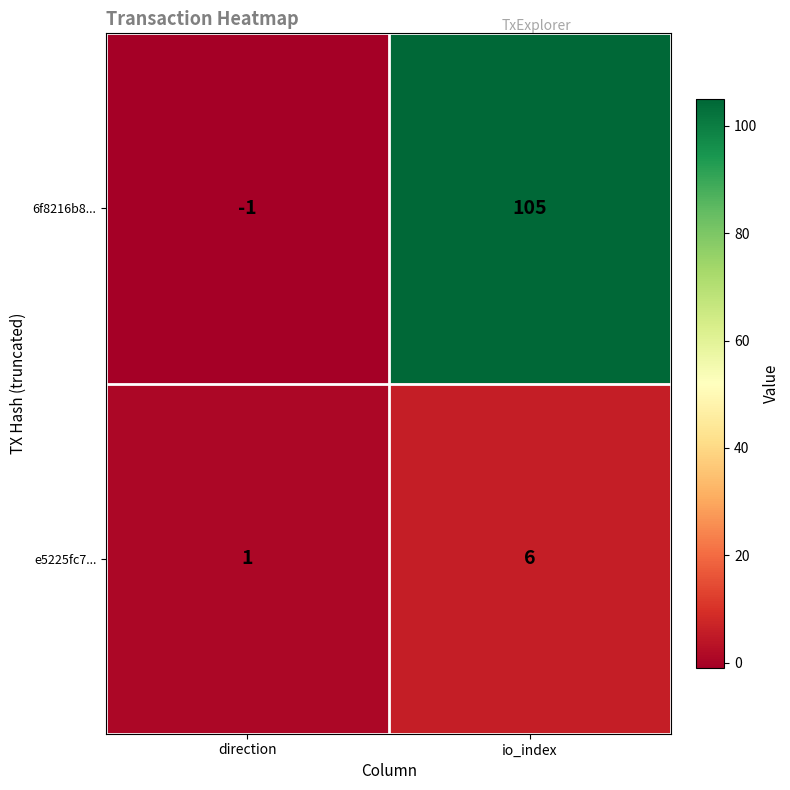

What is the maximum value shown in the chart?

105